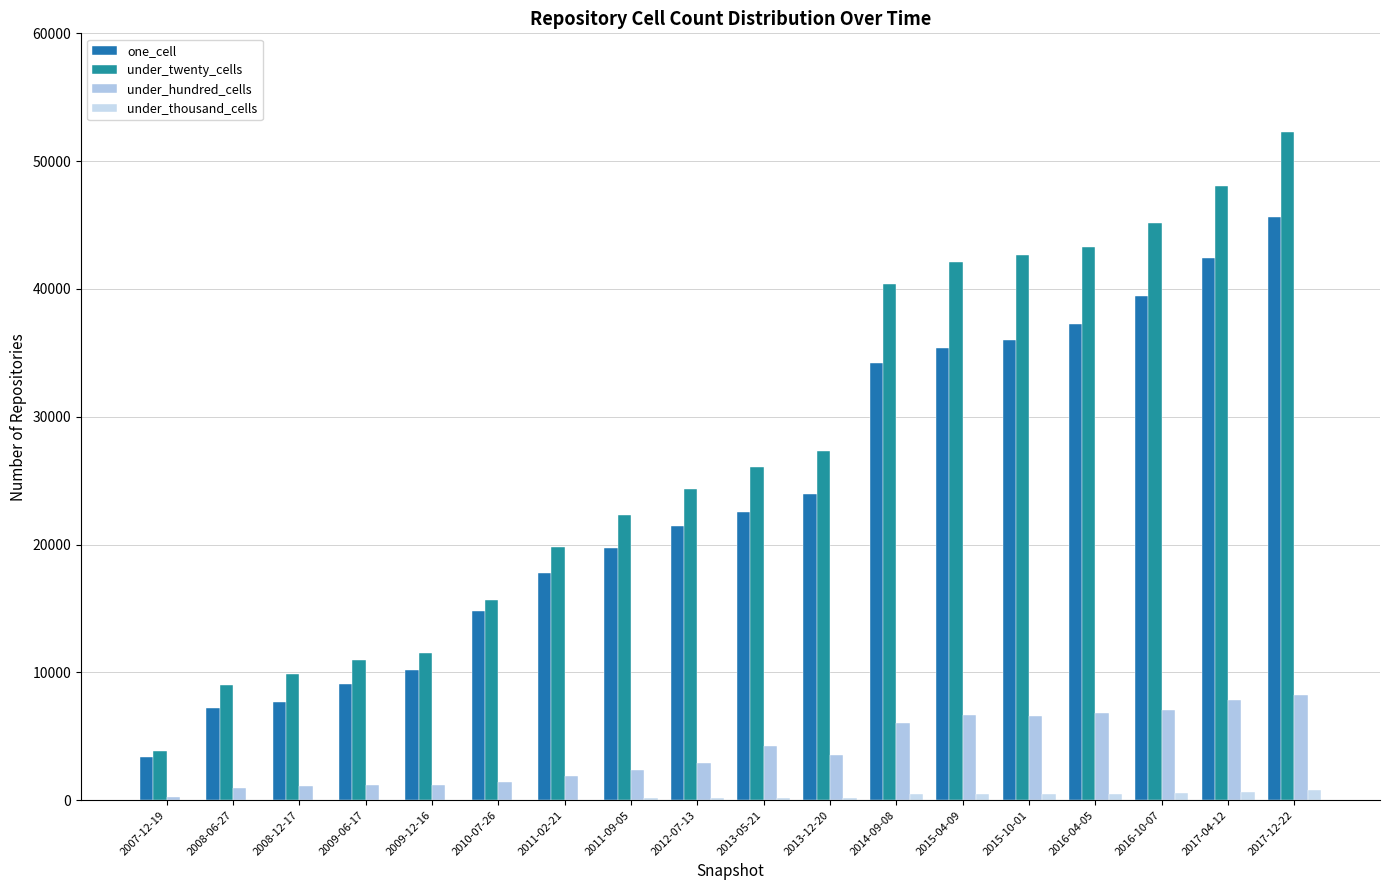

How many groups of bars are there?

18